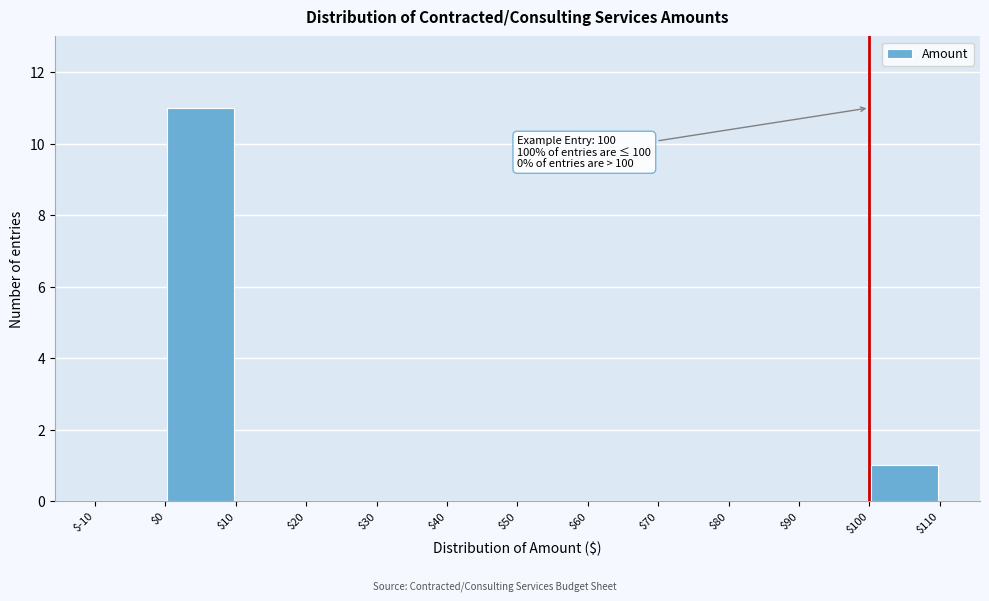

Which range on the x-axis has the tallest bar?

$0 to $10